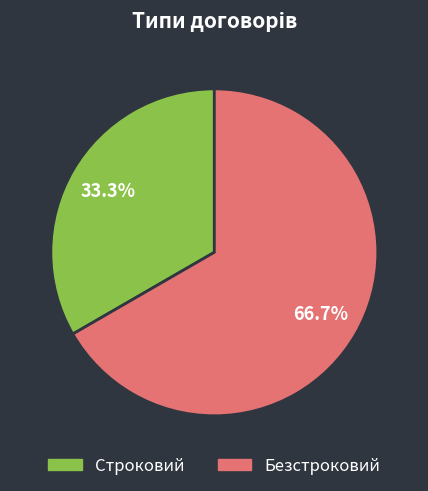

What is the majority slice?

Безстроковий